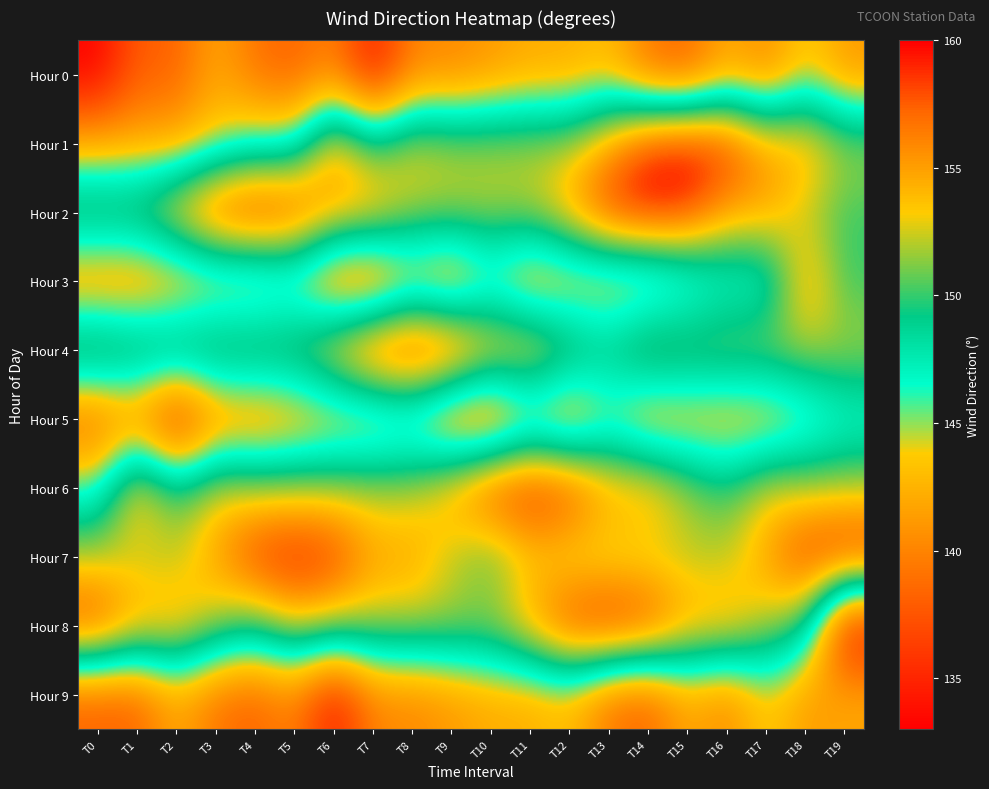

At T16, list the series in order from smallest to largest.

Hour 9, Hour 0, Hour 5, Hour 3, Hour 6, Hour 4, Hour 7, Hour 2, Hour 8, Hour 1